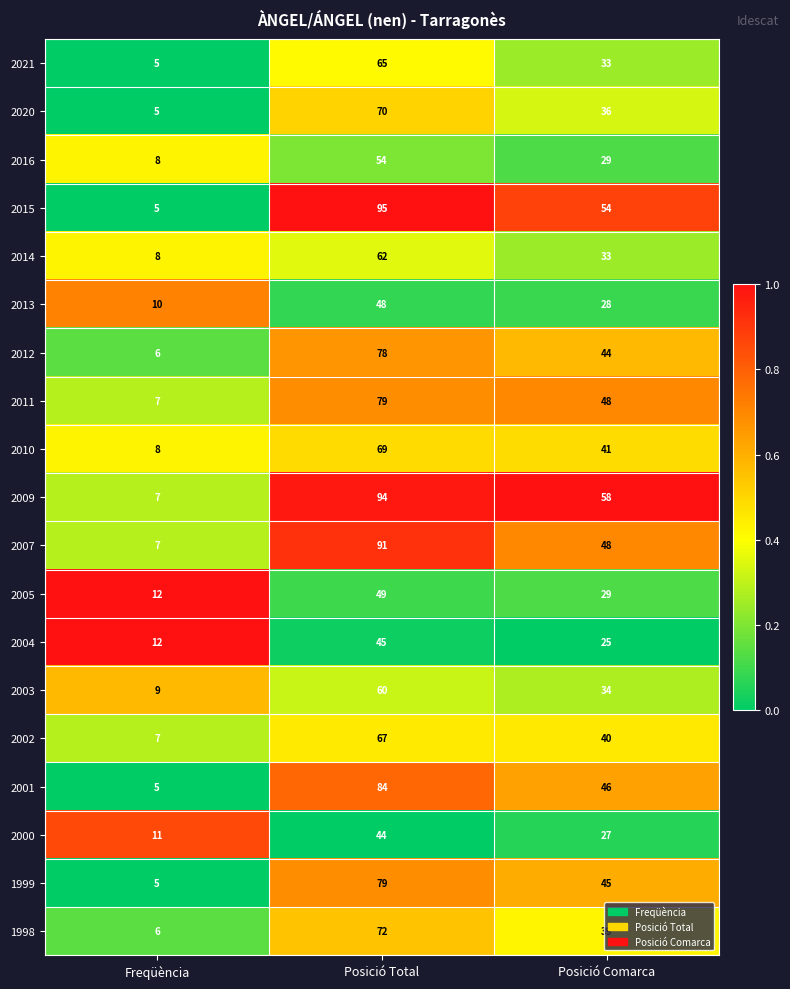

Count the 2011 values in the range 7 to 79.

3